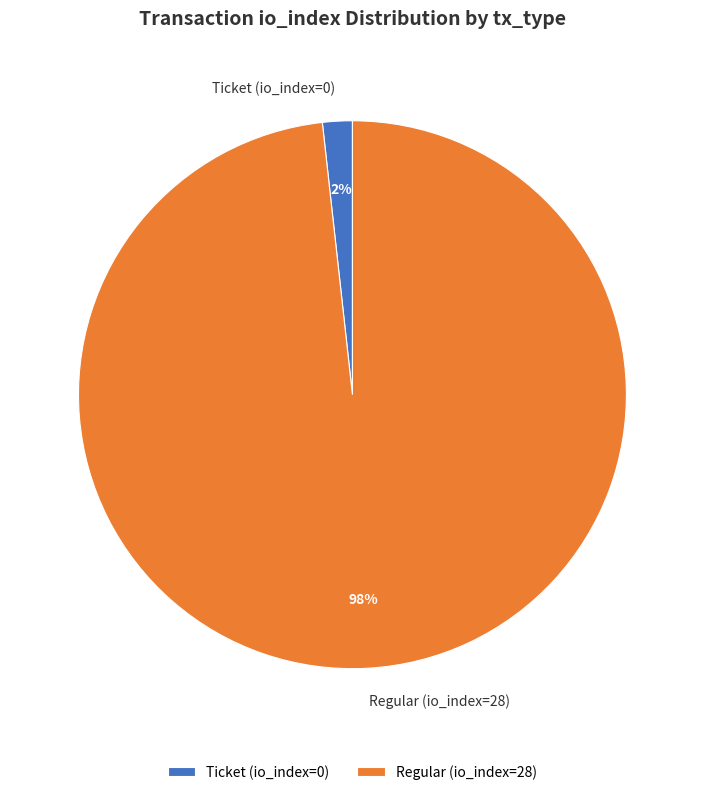

To the nearest percent, what is the average slice percentage?

50%